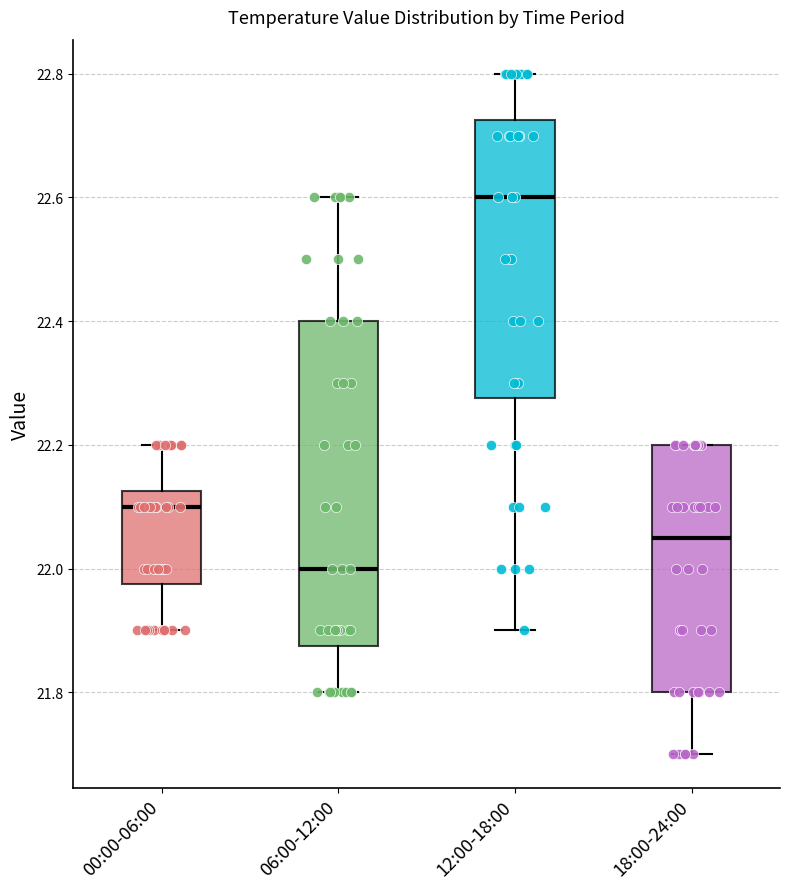

Which box's median line is the highest?

12:00-18:00